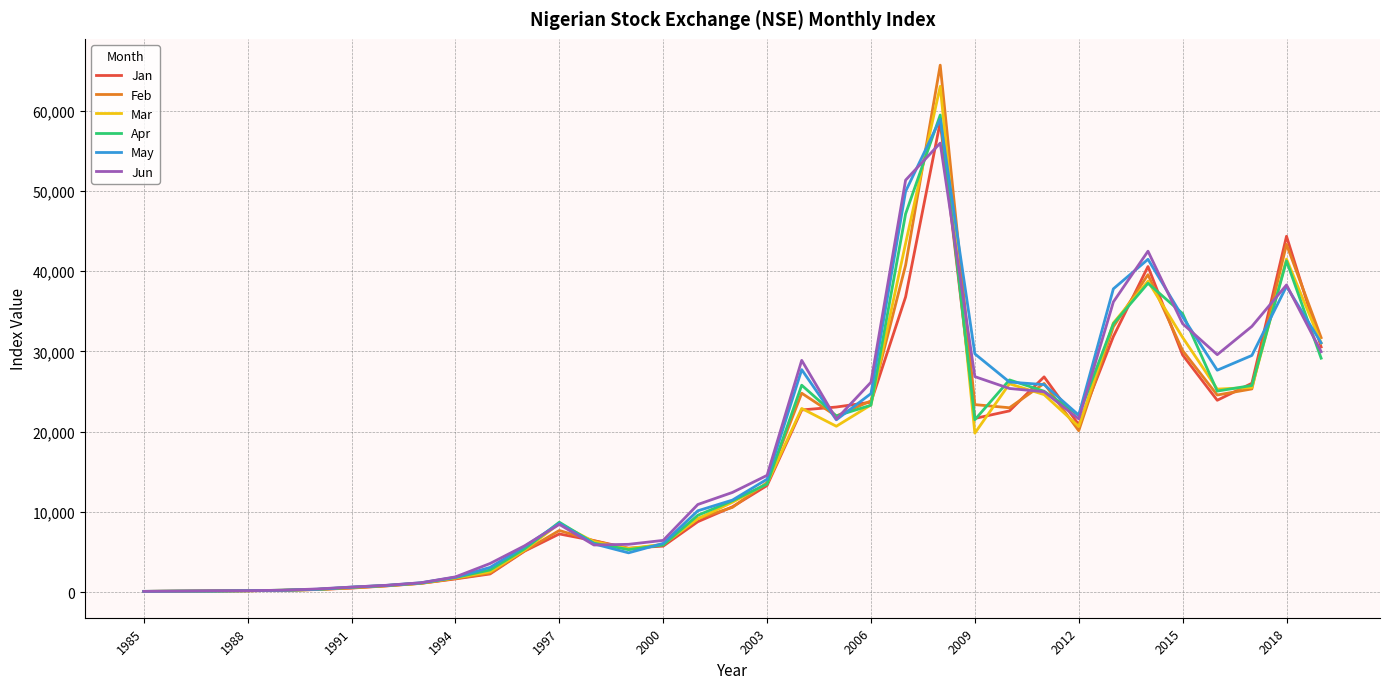

What is the greatest value displayed?

65652.4